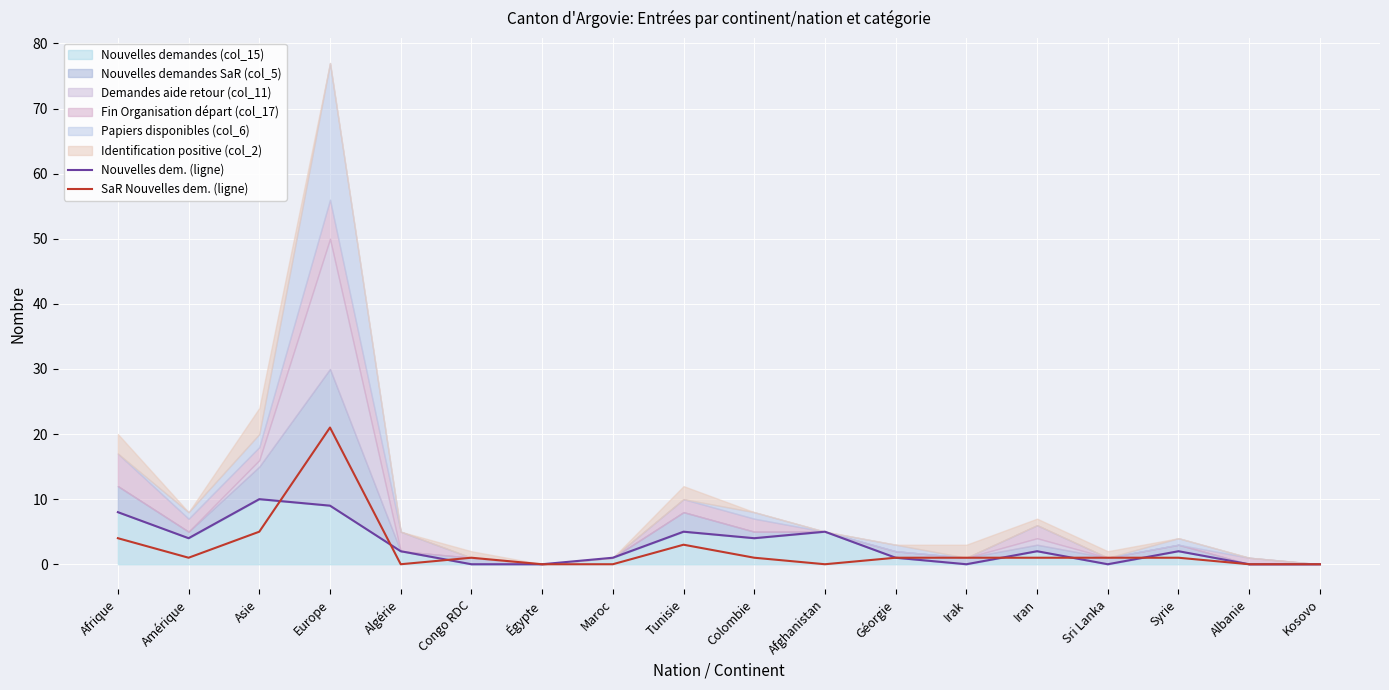

Which has a higher value, Syrie or Amérique?

Amérique